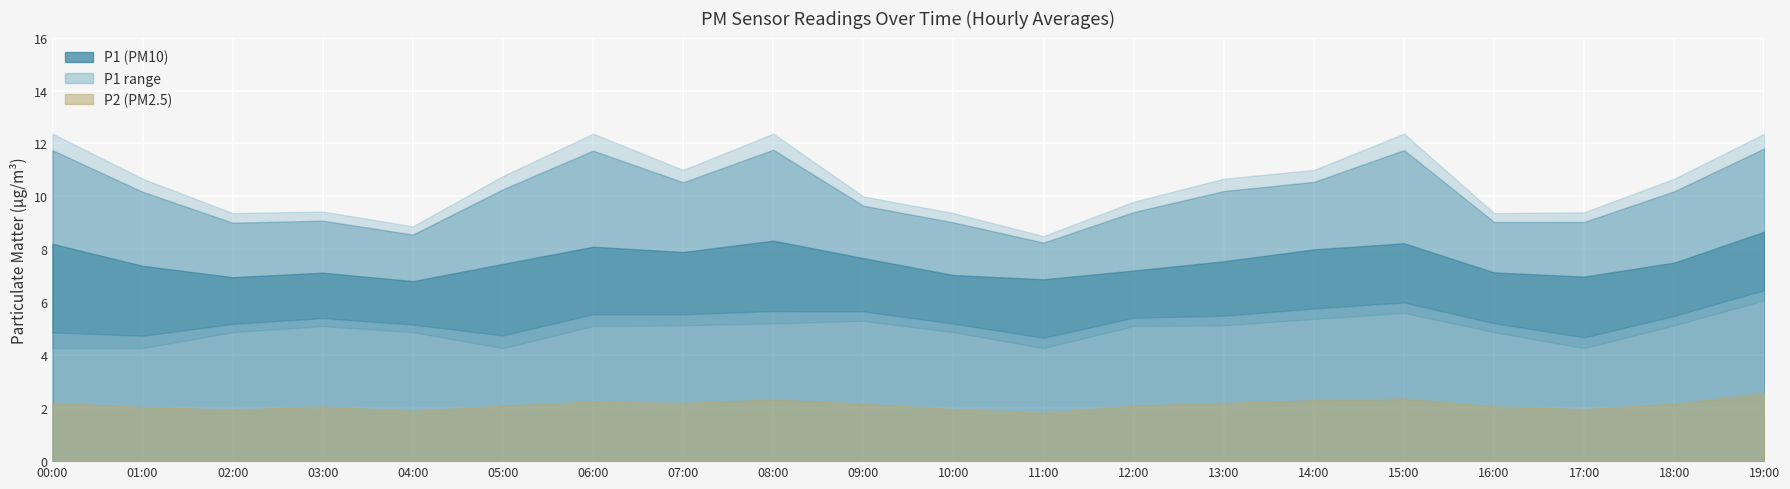

At which category is the sum across all series the highest?

19:00